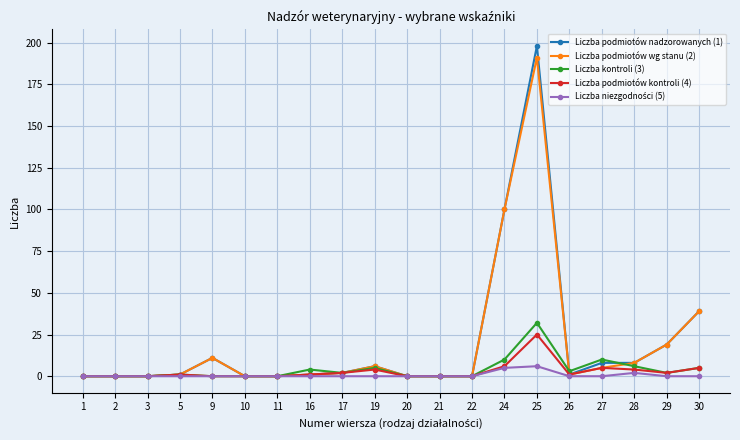

Where is Liczba podmiotów nadzorowanych (1) nearest to the value 99?

24